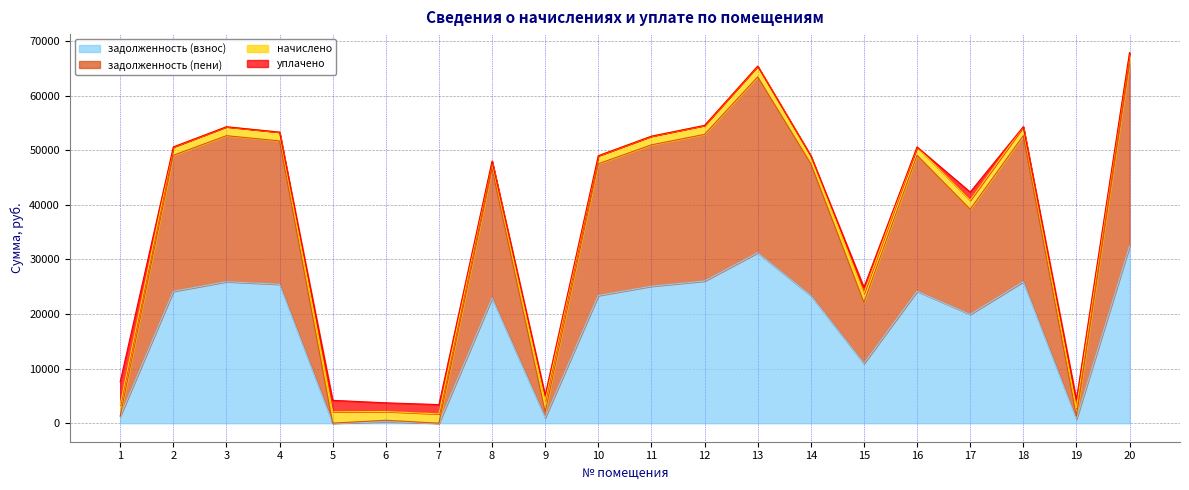

The value of задолженность (пени) at 2 is 49057.3. True or false?

True